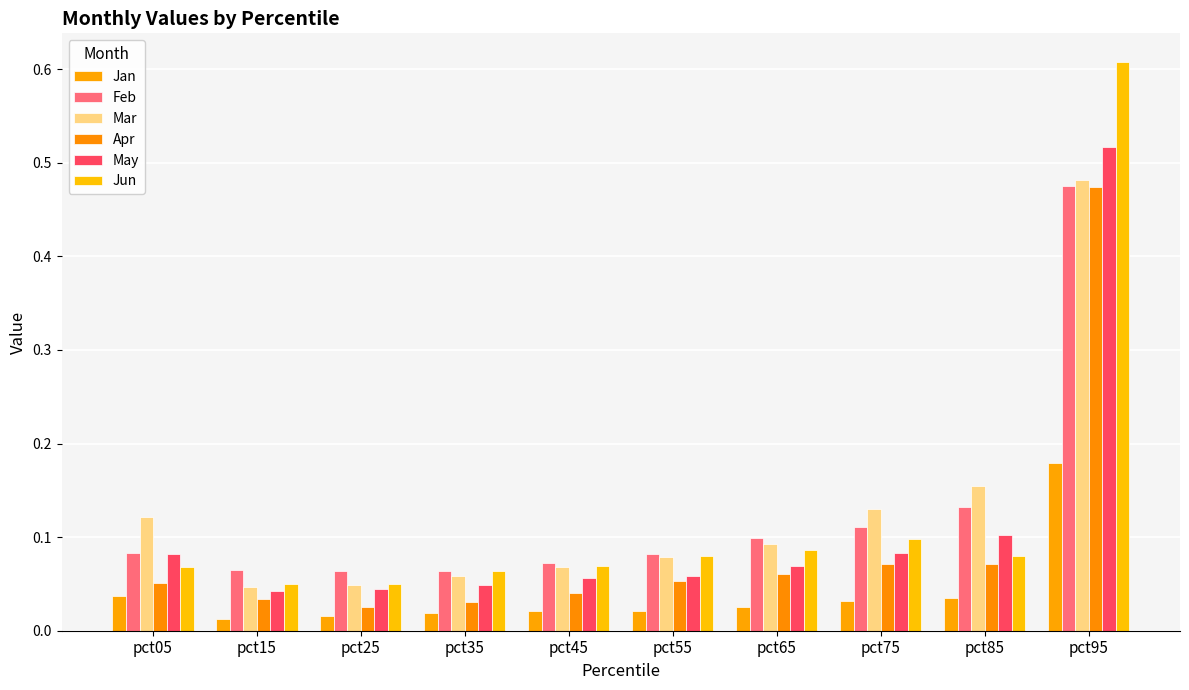

How many series are shown in this chart?

6